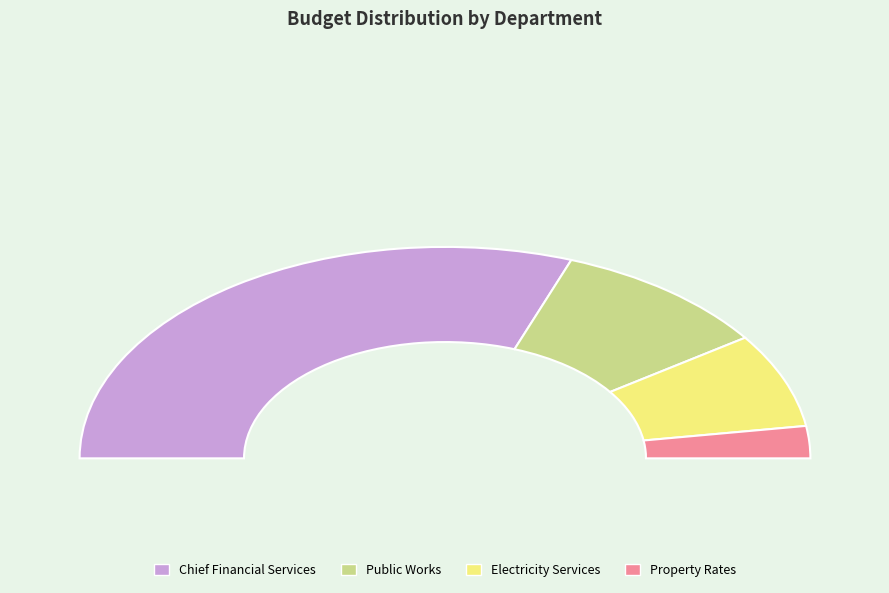

To the nearest percent, what is the combined percentage of Public Works and Property Rates?

24%